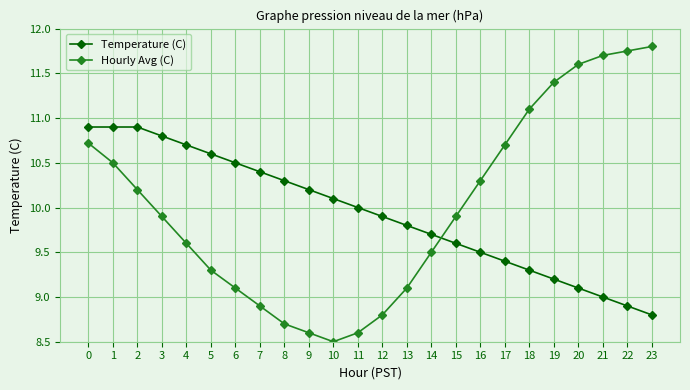

Which series changed the most between 4 and 20?

Hourly Avg (C)